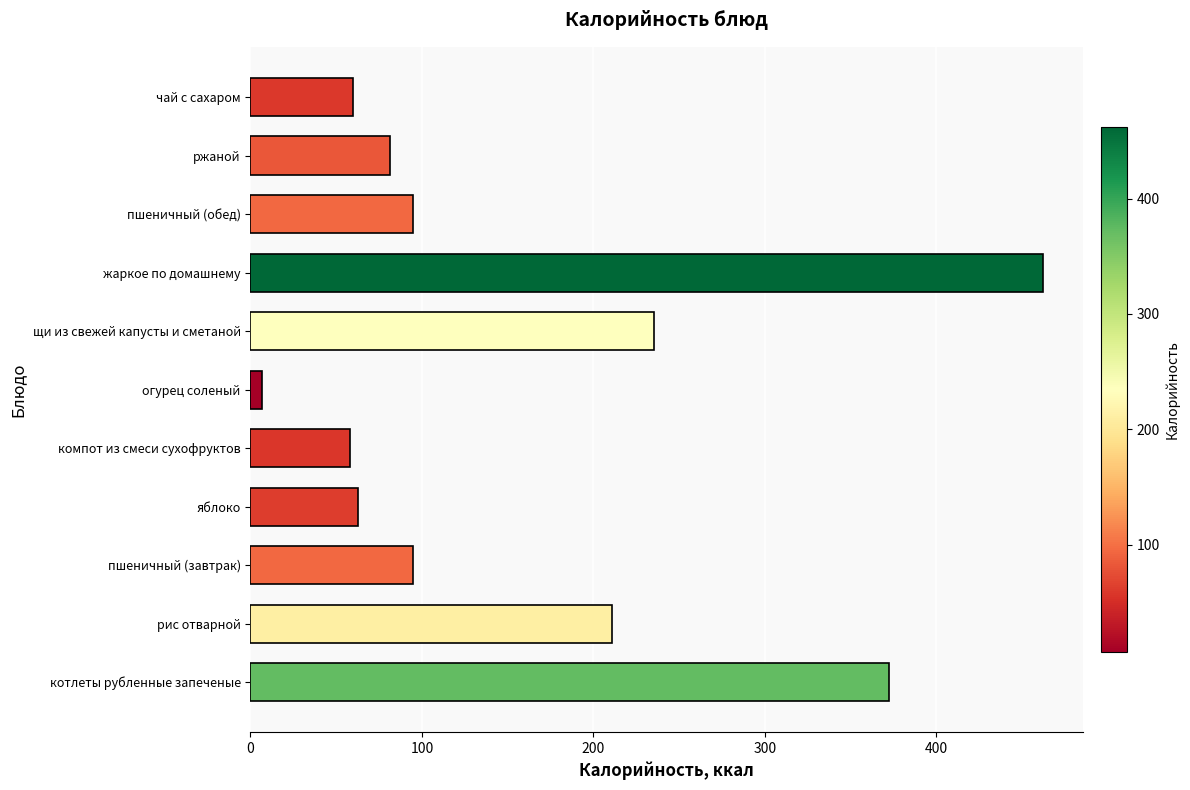

What is the change in value from рис отварной to яблоко?

-147.7